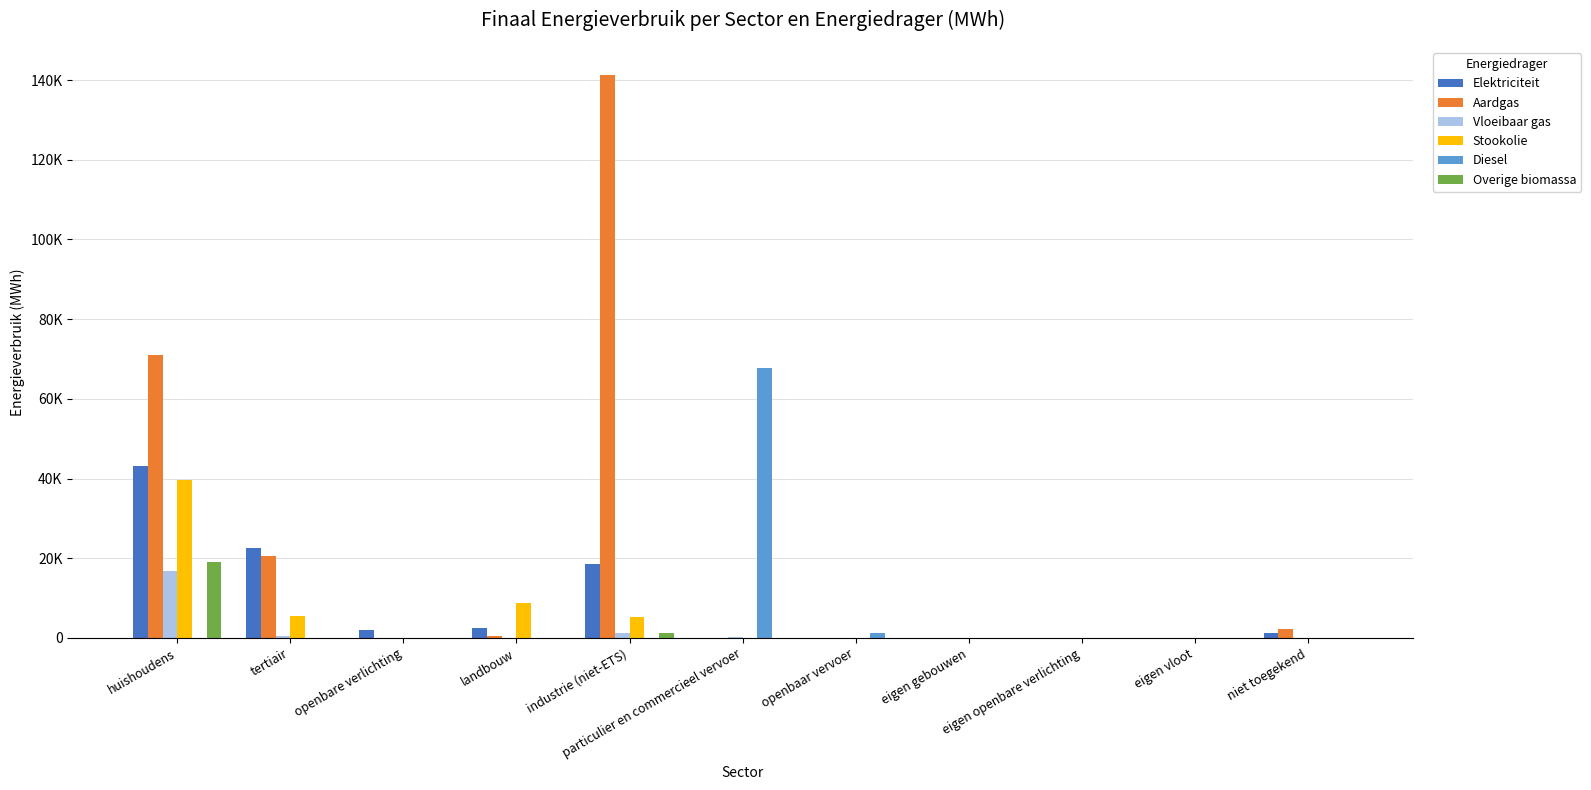

Which label corresponds to the largest value in the chart?

industrie (niet-ETS)